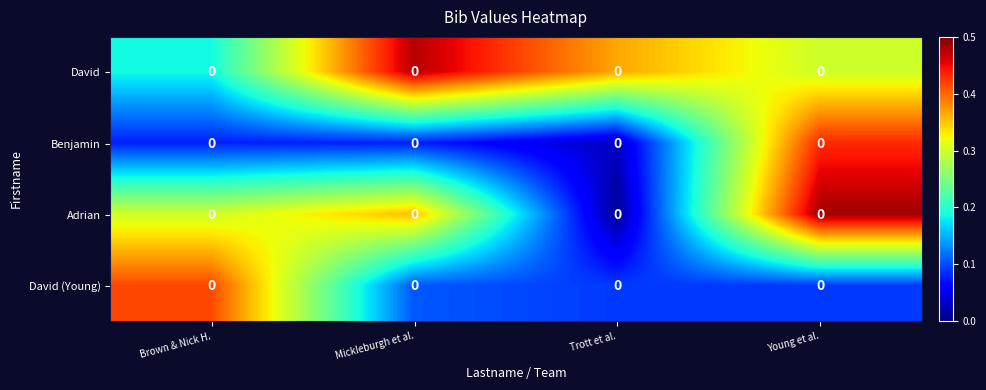

How many David values are between 0 and 1?

4